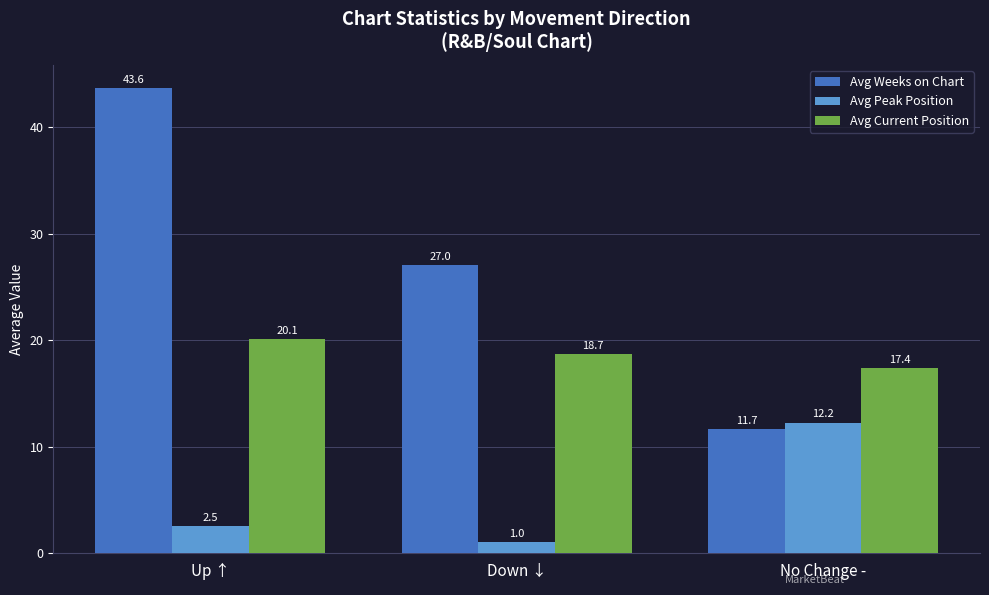

Which series has the widest spread of values?

Avg Weeks on Chart